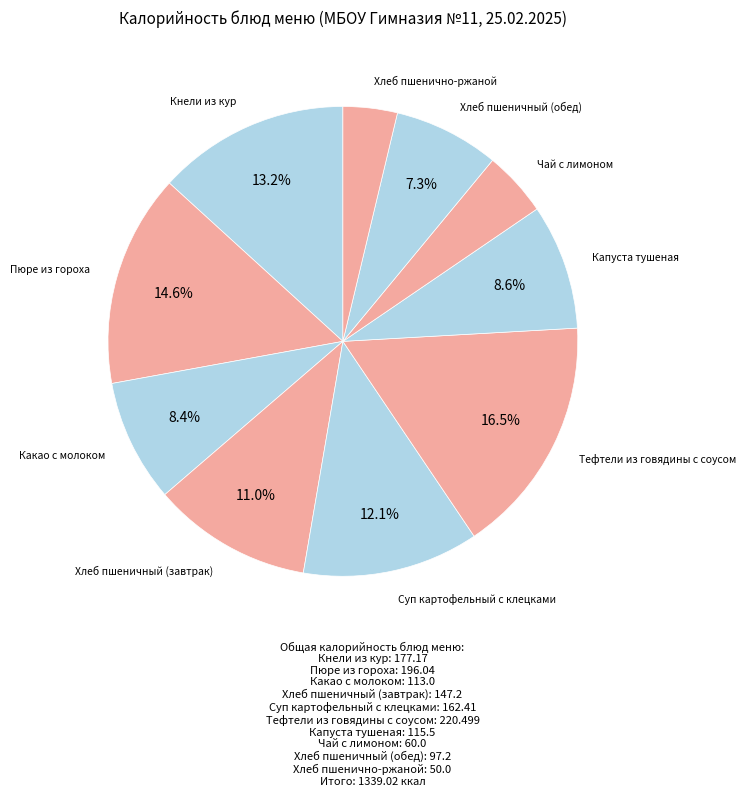

To the nearest percent, what is the difference between the largest and smallest slice percentages?

13%